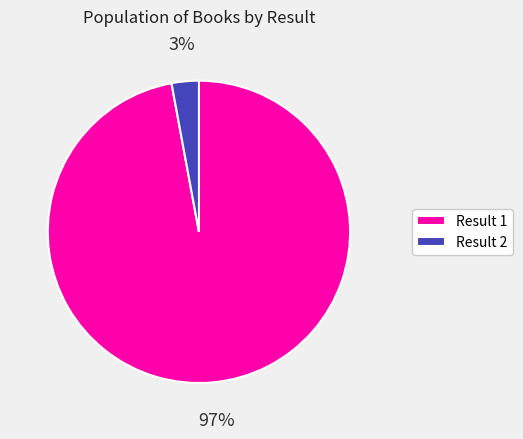

True or false: Result 2 accounts for 3% of the total.

True